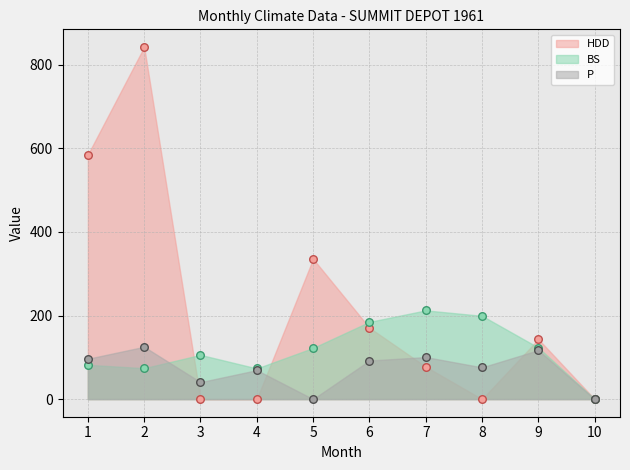

What are all the series names shown in the legend?

P, BS, HDD